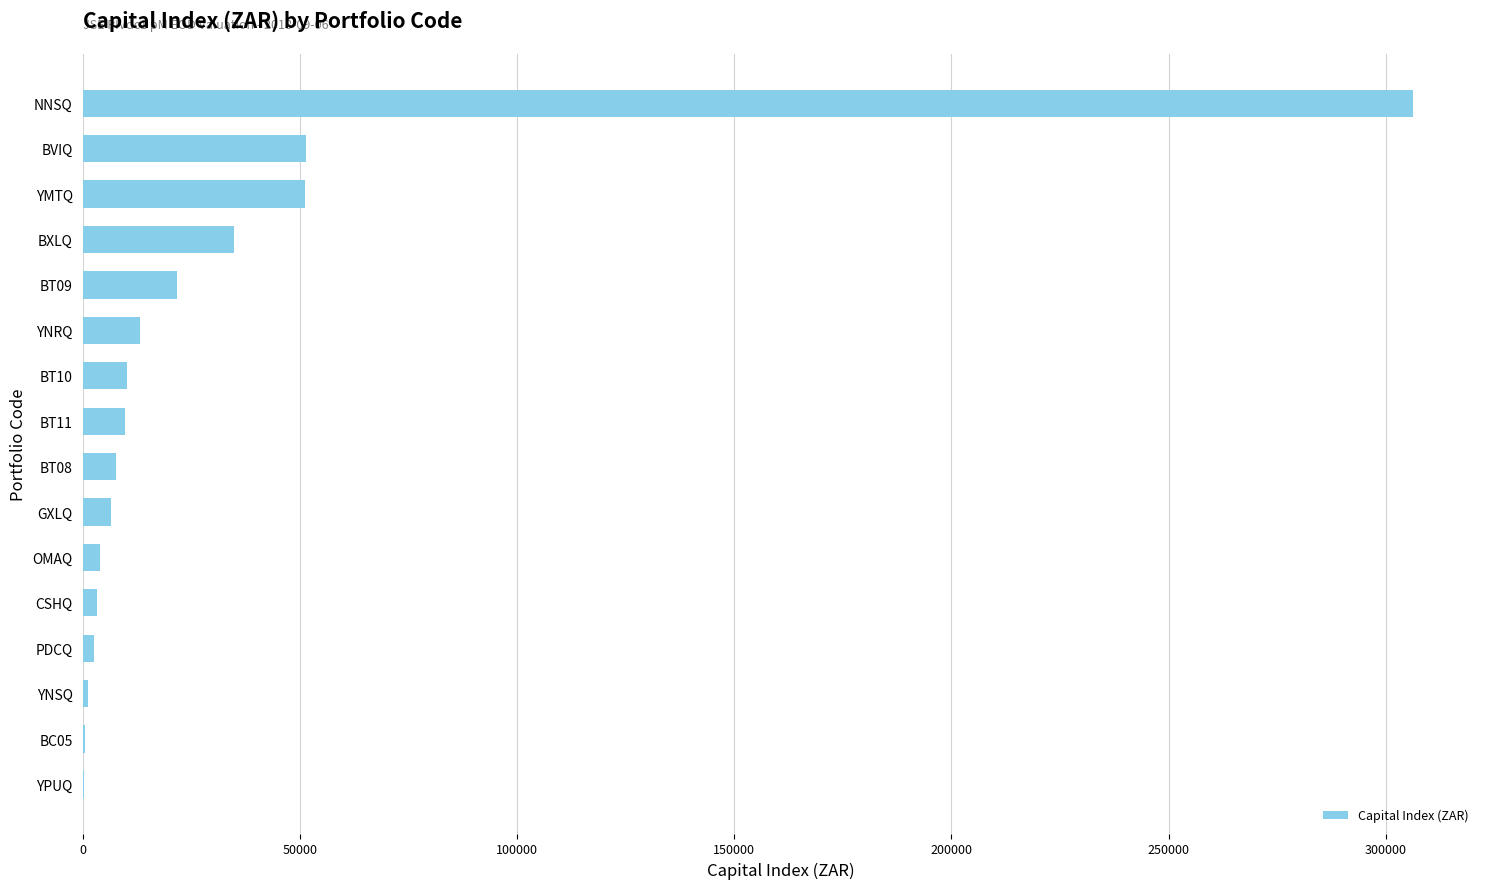

True or false: the data shows 33010.8 at YMTQ.

False